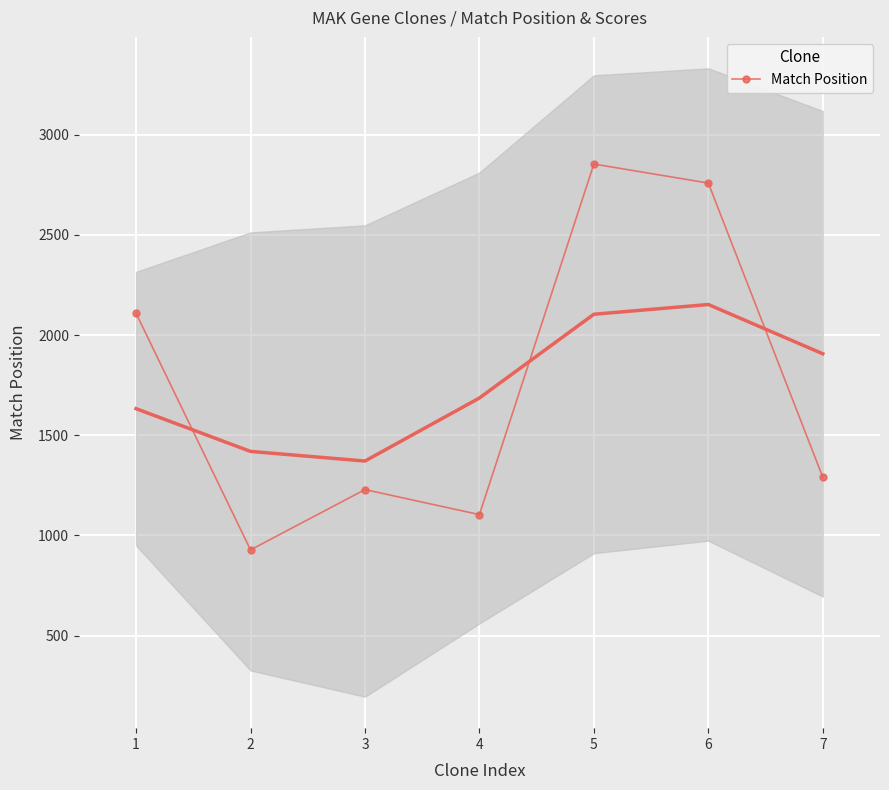

The value of Match Position at 2 is 1482. True or false?

False